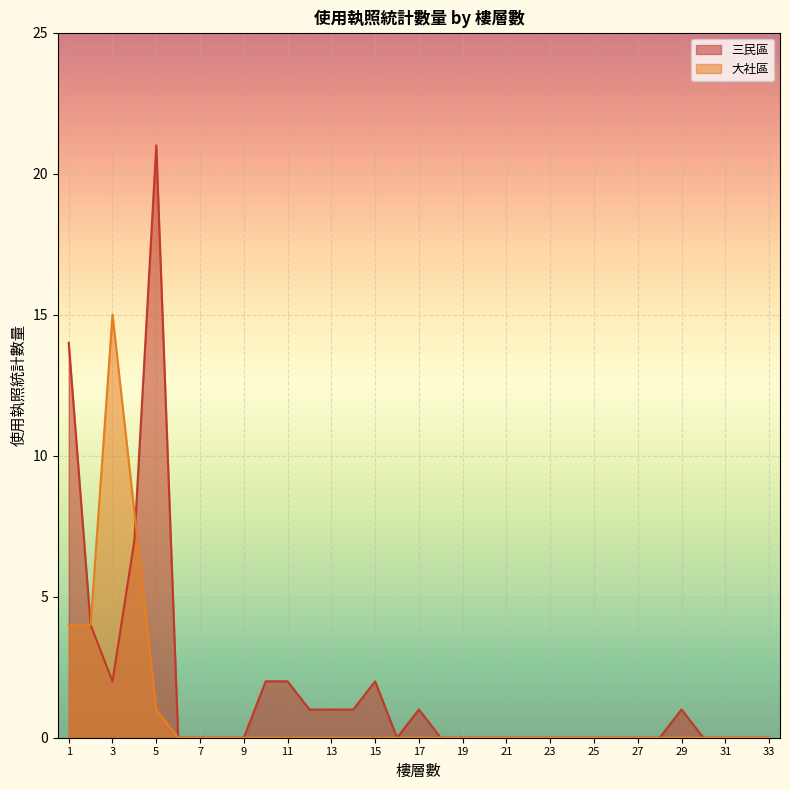

Reading left to right, what are all the values shown in this chart?

三民區: 14	4	2	7	21	0	0	0	0	2	2	1	1	1	2	0	1	0	0	0	0	0	0	0	0	0	0	0	1	0	0	0	0
大社區: 4	4	15	8	1	0	0	0	0	0	0	0	0	0	0	0	0	0	0	0	0	0	0	0	0	0	0	0	0	0	0	0	0